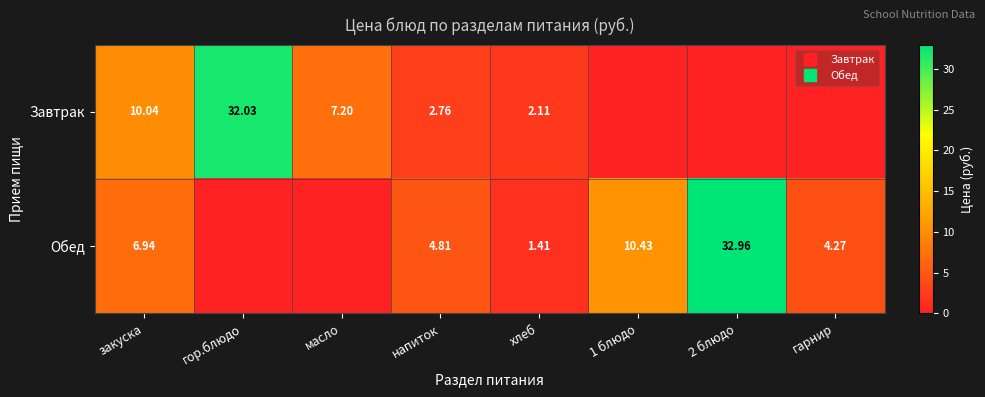

The value of Завтрак at напиток is 0.7. True or false?

False